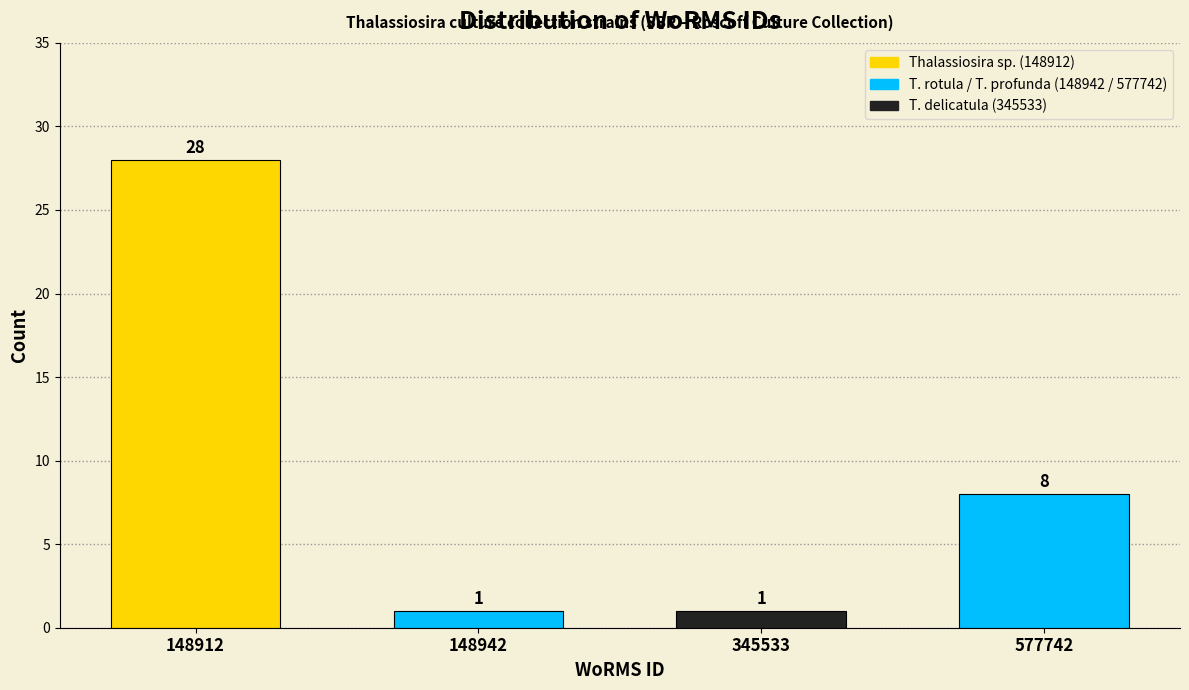

Reading left to right, list all the values displayed in this chart.

28	1	1	8